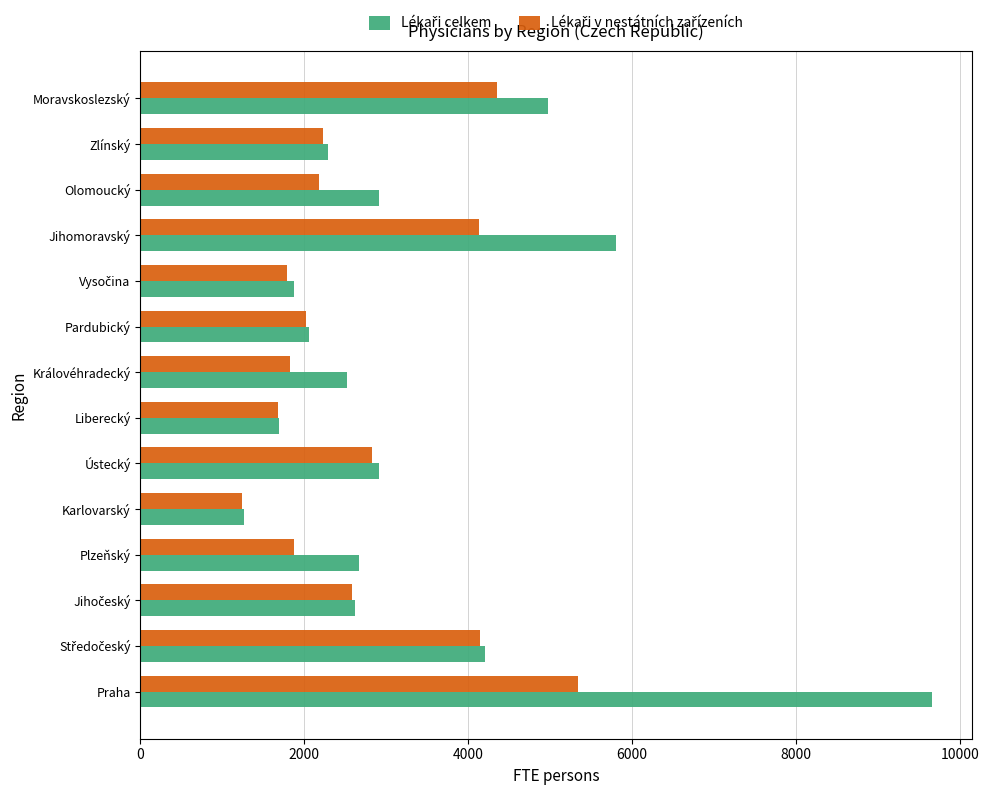

What is the total value across all series at Ústecký?

5743.6